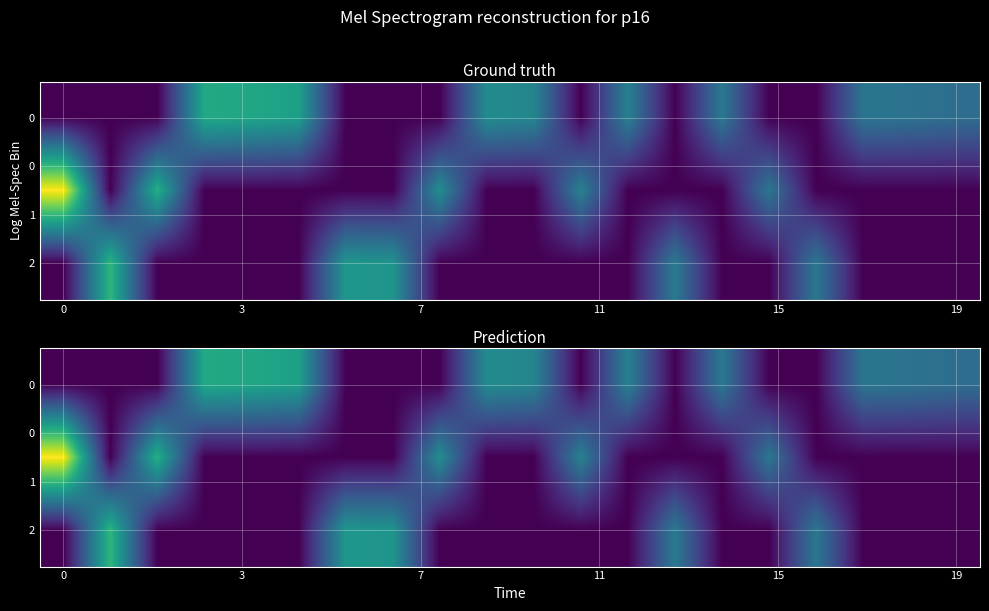

Which has a higher value, 7 or 6?

7